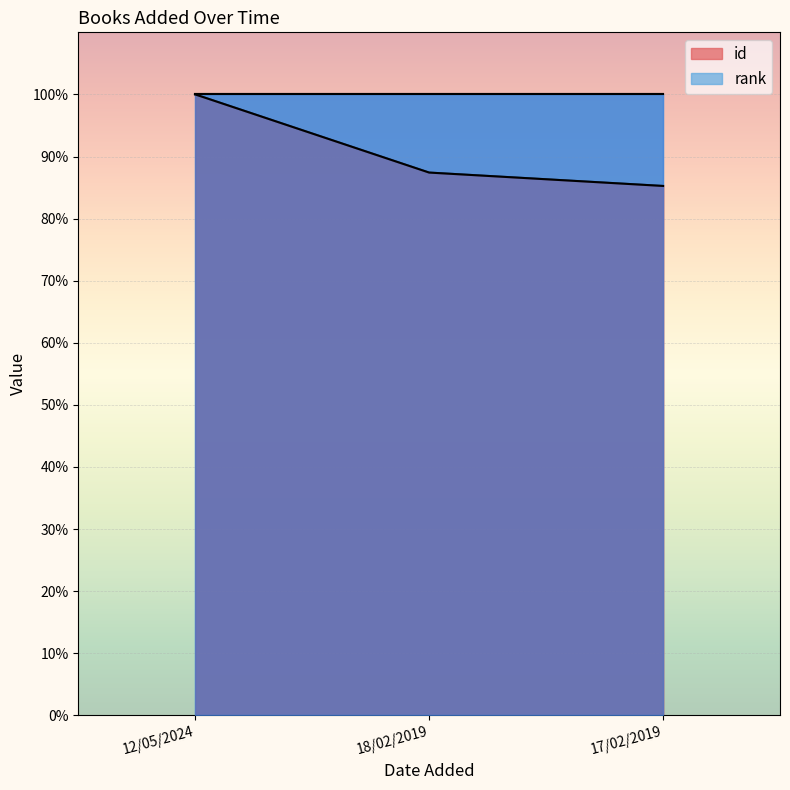

What is the label of the 1st point from the left?

12/05/2024